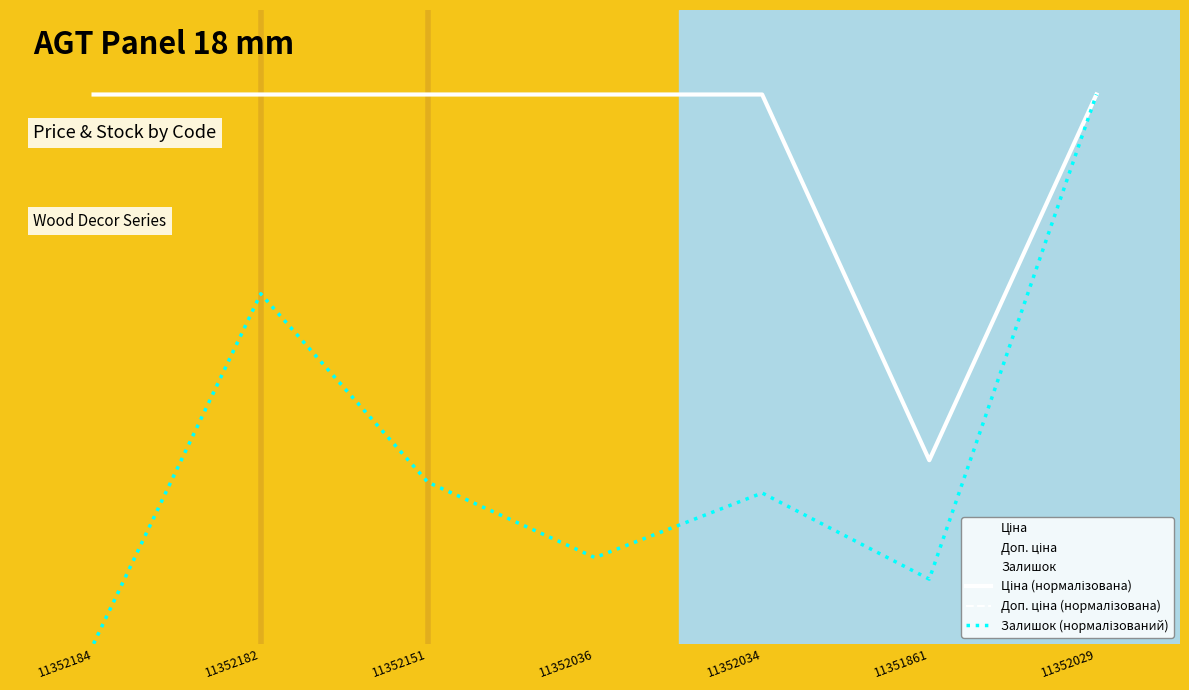

True or false: Залишок (нормалізований) and Ціна (нормалізована) cross at least once.

False